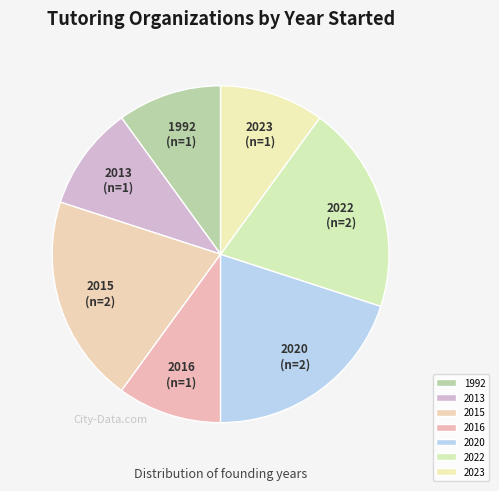

Does any single category account for the majority?

No